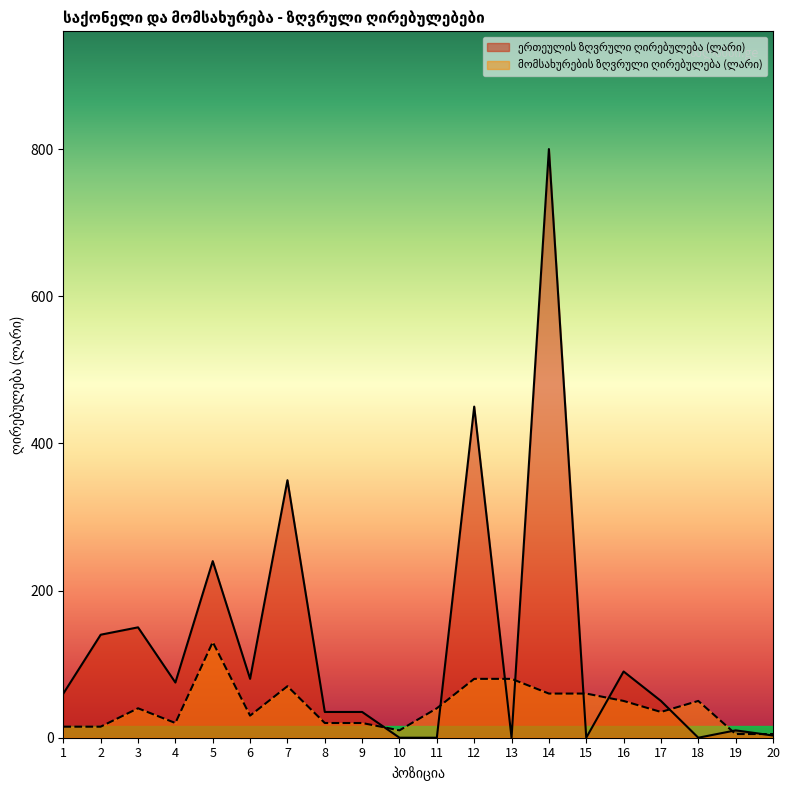

What is the sum of the ერთეულის ზღვრული ღირებულება (ლარი) values at 20 and 7?

353